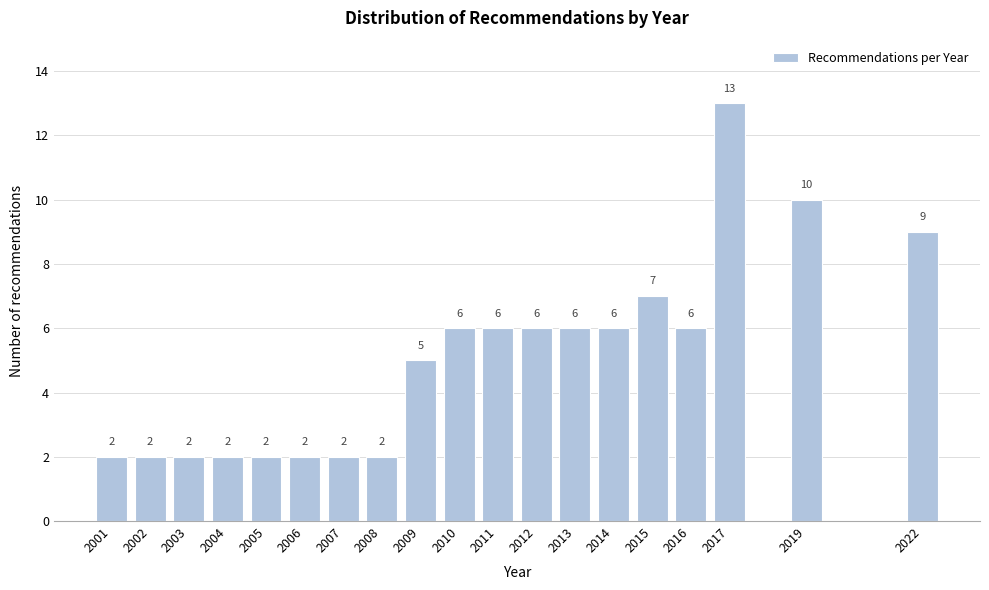

Reading left to right, list all the values displayed in this chart.

2	2	2	2	2	2	2	2	5	6	6	6	6	6	7	6	13	10	9